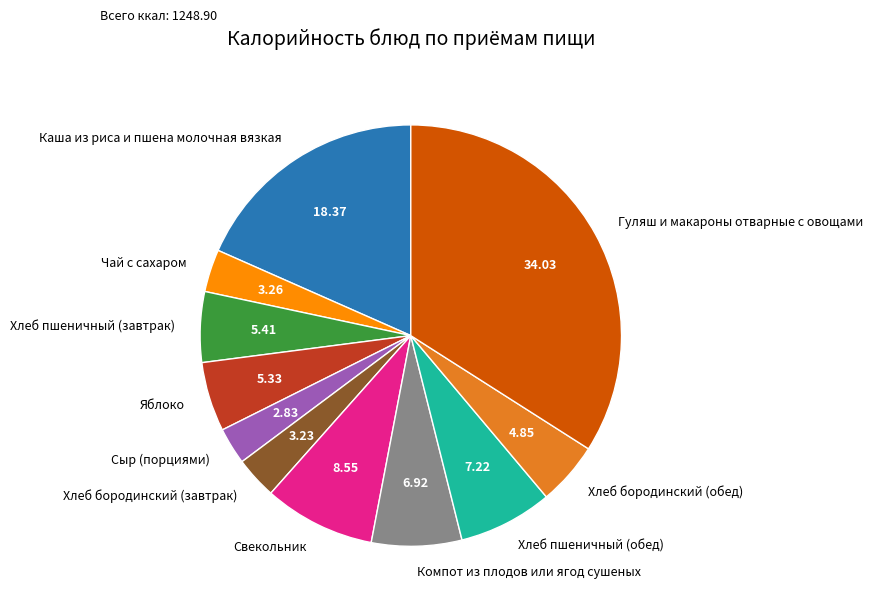

Between Свекольник and Яблоко, which is larger?

Свекольник